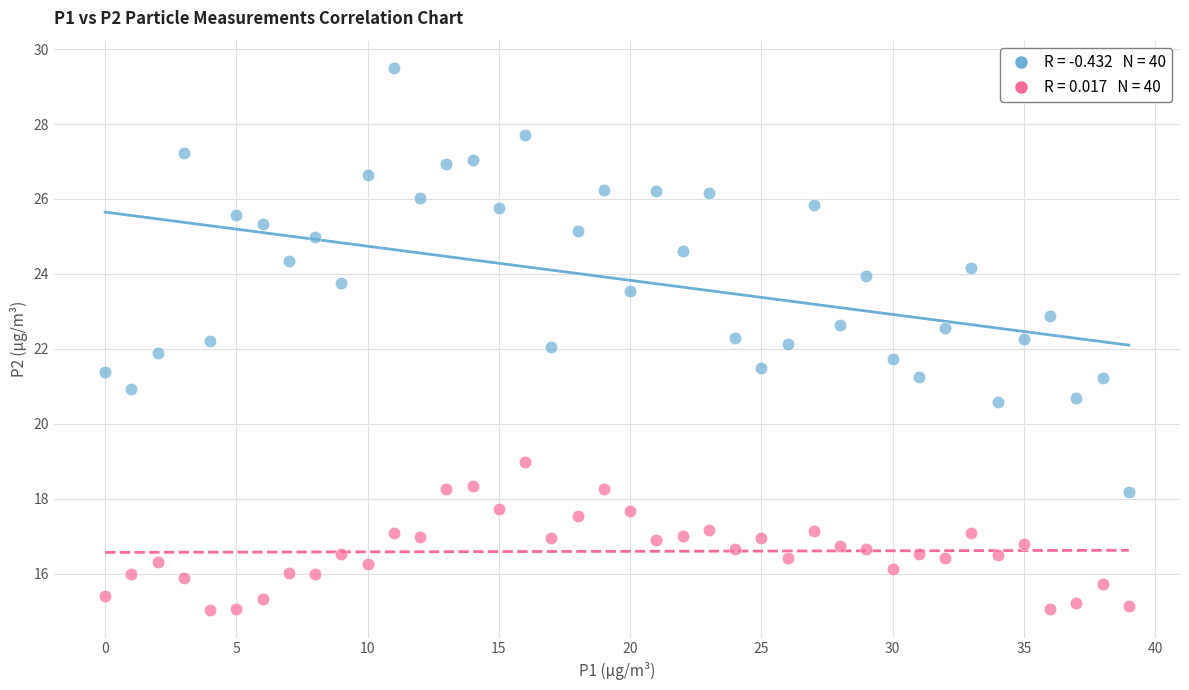

Across all data points, what is the range of Y values (max minus min)?

14.5